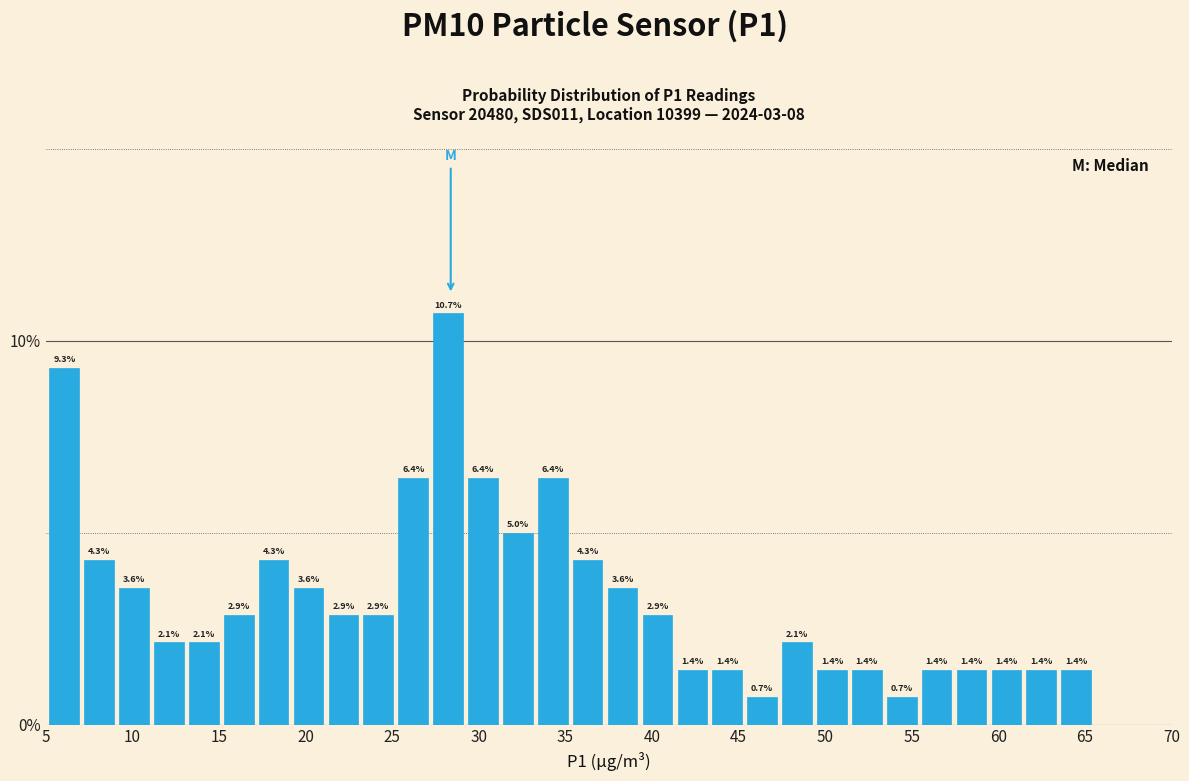

What is the height of the bar covering 21.0 to 23.0 on the x-axis? The bar edges are not printed on the chart, so give them approximately, as read against the axis.

2.9